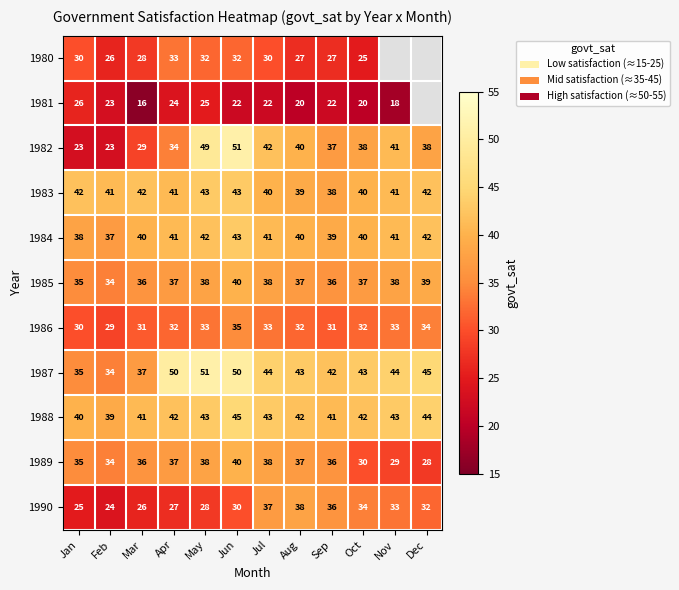

Which series changed the most between May and Jun?

1981